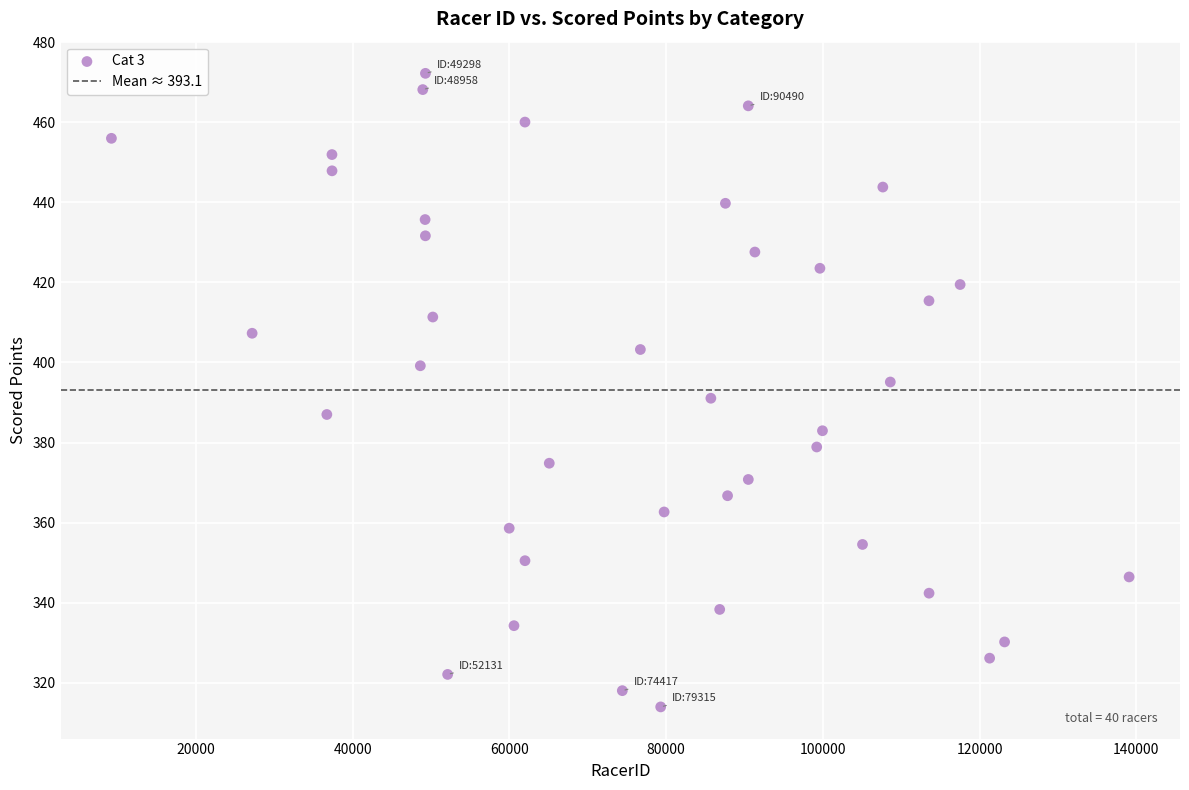

What is the range of Y values (max minus min)?

158.2